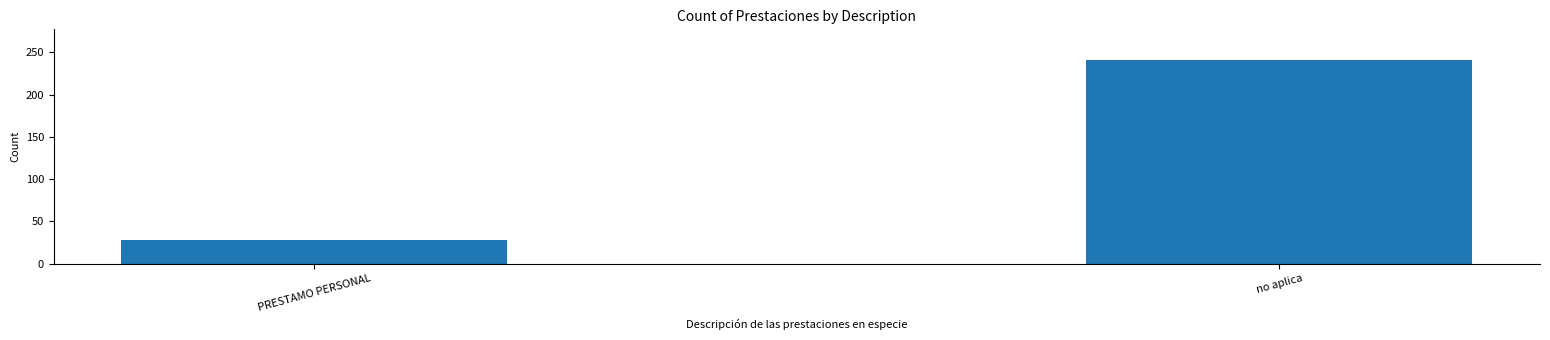

Are the bars grouped side by side (vs. stacked)?

No